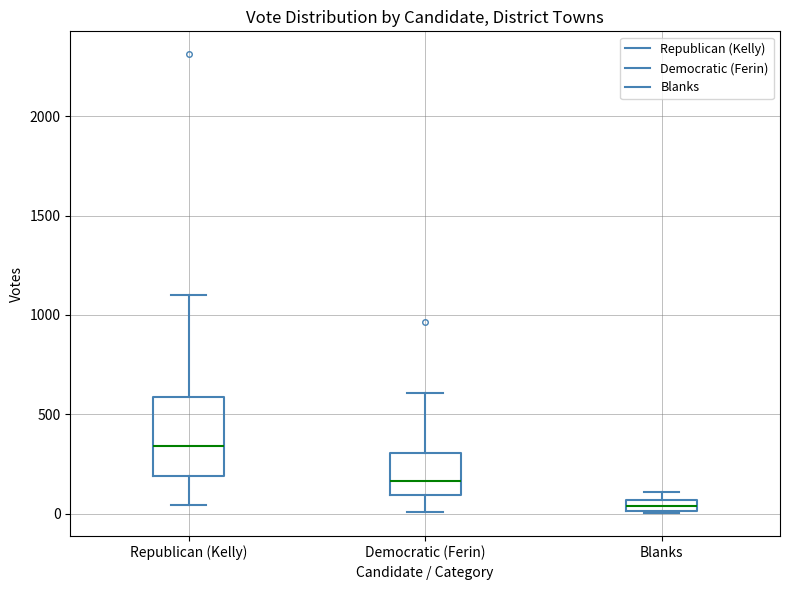

Which box's median line is the highest?

Republican (Kelly)